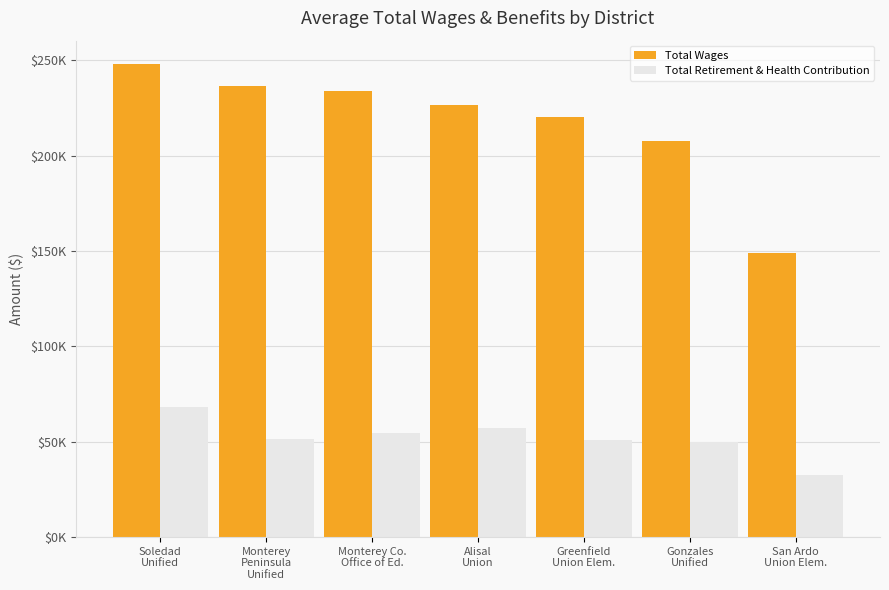

What are all the series names shown in the legend?

Total Wages, Total Retirement & Health Contribution